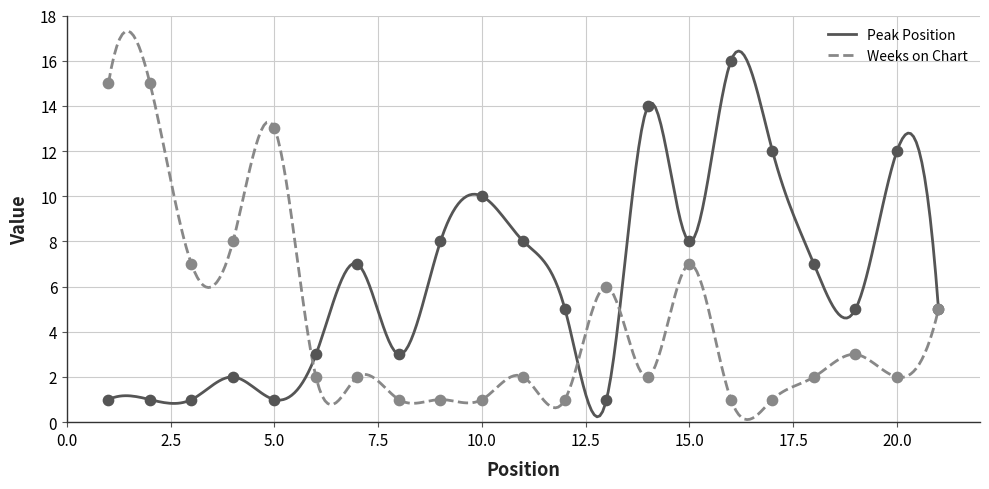

What are all the series names shown in the legend?

Peak Position, Weeks on Chart